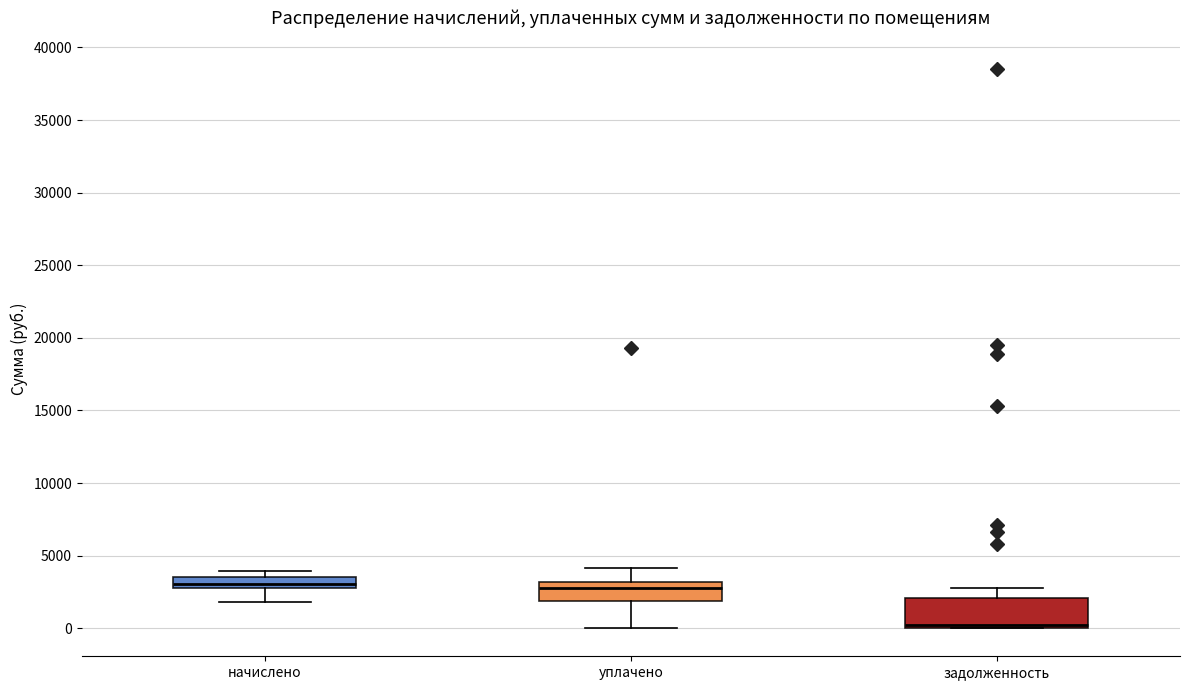

Reading left to right, transcribe this box plot: for each box, give where its median line is, the range the box spans, and where its two whiskers end, as read against the y-axis. The values are not printed on the chart, so give them approximately, as read against the axis.

начислено: median 3000 (inside the box), box 3000 to 3500, whiskers 2000 to 4000
уплачено: median 3000 (just below the box's upper edge), box 2000 to 3000, whiskers 0 to 4000
задолженность: median 0 (just above the box's lower edge), box 0 to 2000, whiskers 0 to 3000